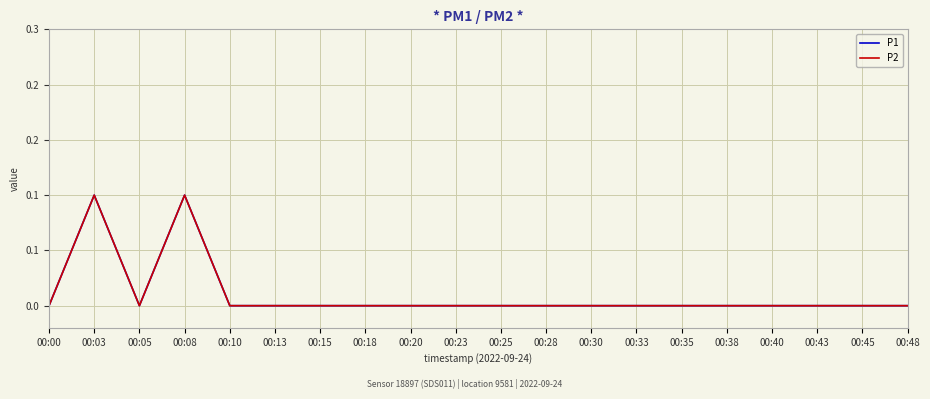

Is this an area chart (filled region under the line)?

No